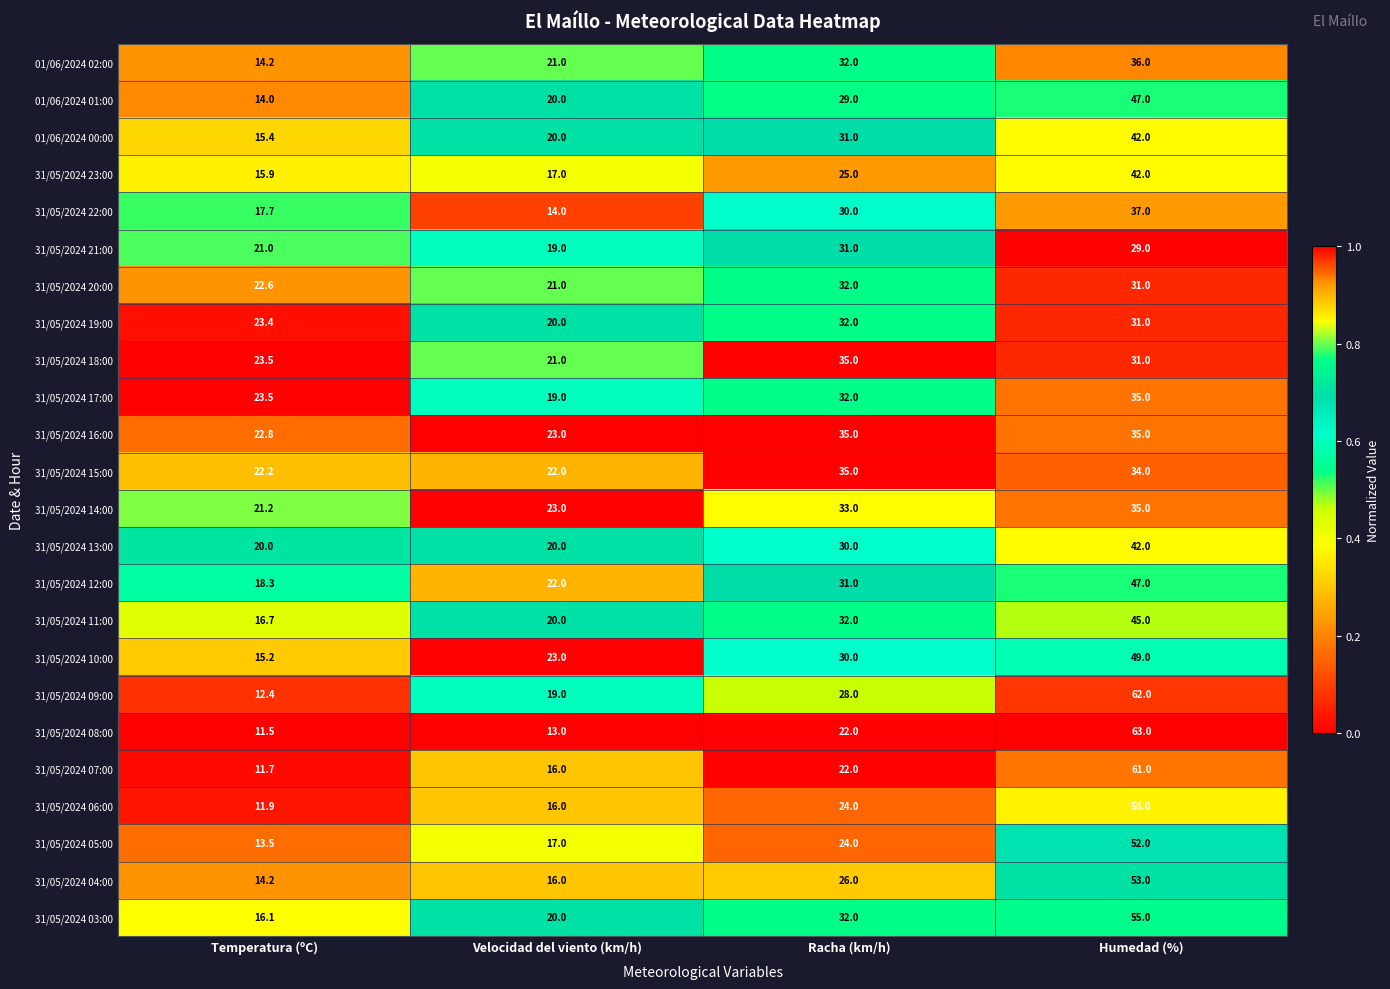

What is the difference between the 31/05/2024 23:00 values at Velocidad del viento (km/h) and Racha (km/h)?

8.0